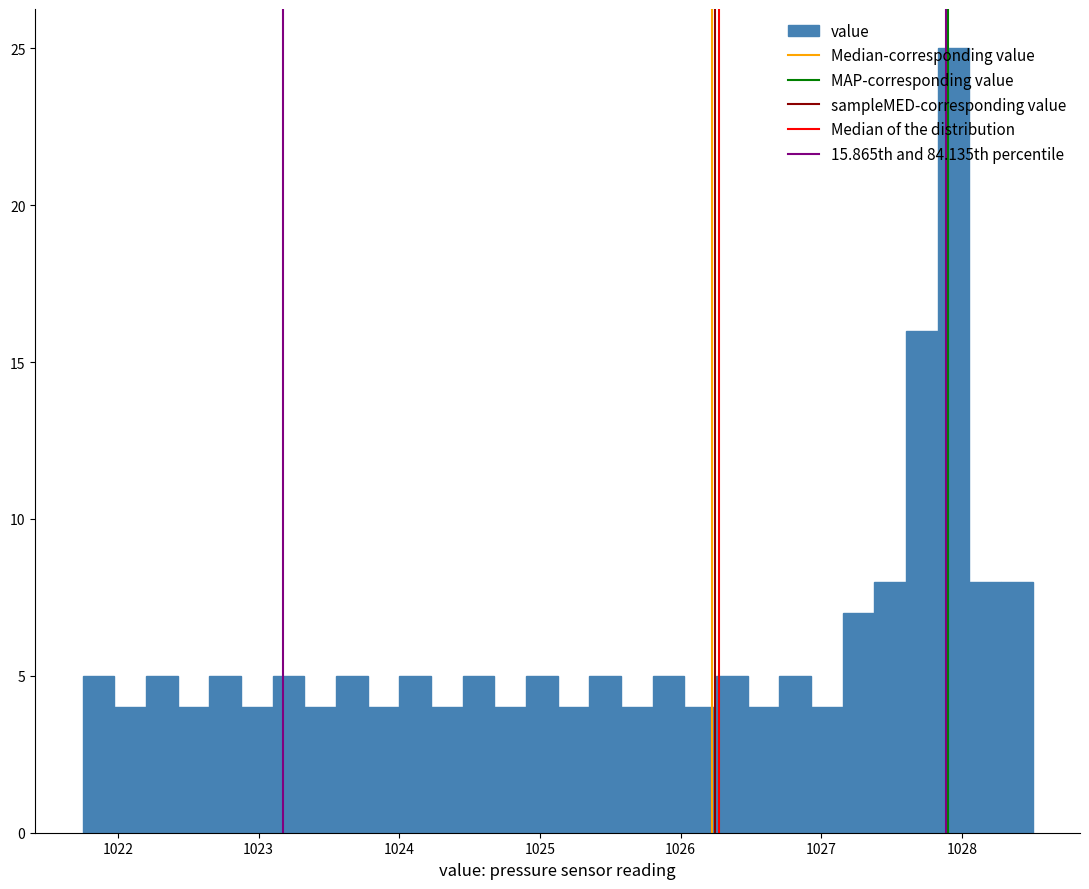

Around what value on the x-axis is the tallest bar? Give the approximate position of its centre, as read against the axis.

1027.9